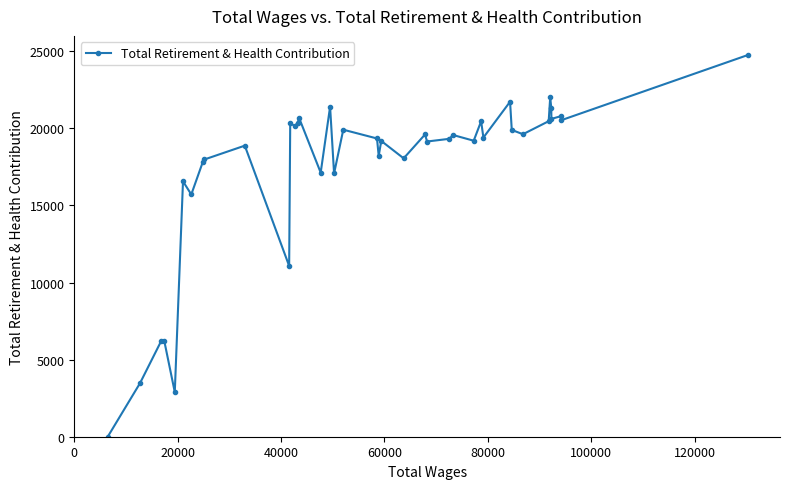

True or false: there are more than 1 points higher than both neighbors.

True